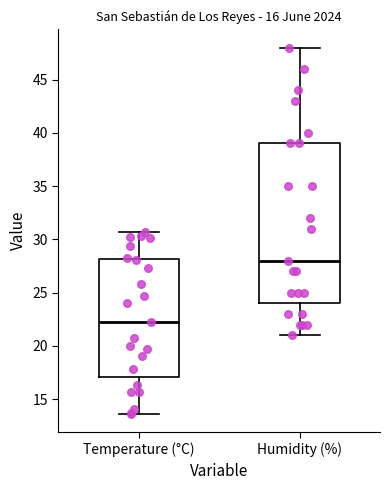

Which box has the lowest median line?

Temperature (°C)